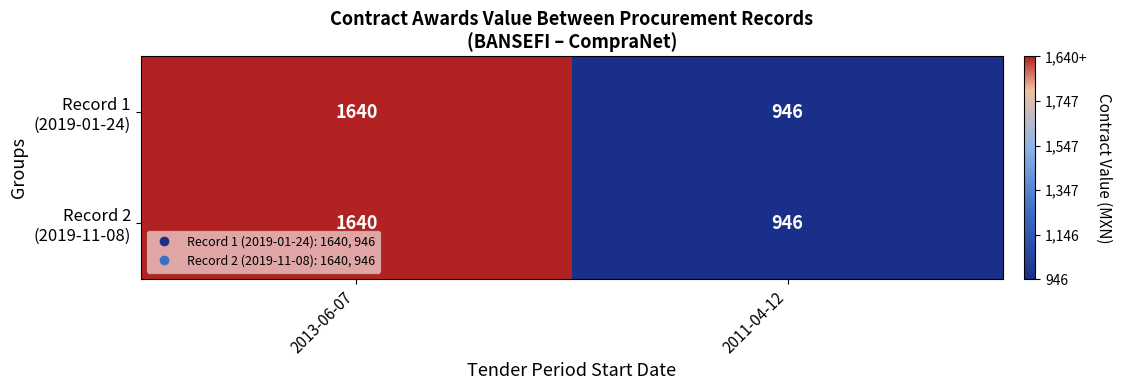

At which category does the chart reach its peak across all series?

2013-06-07